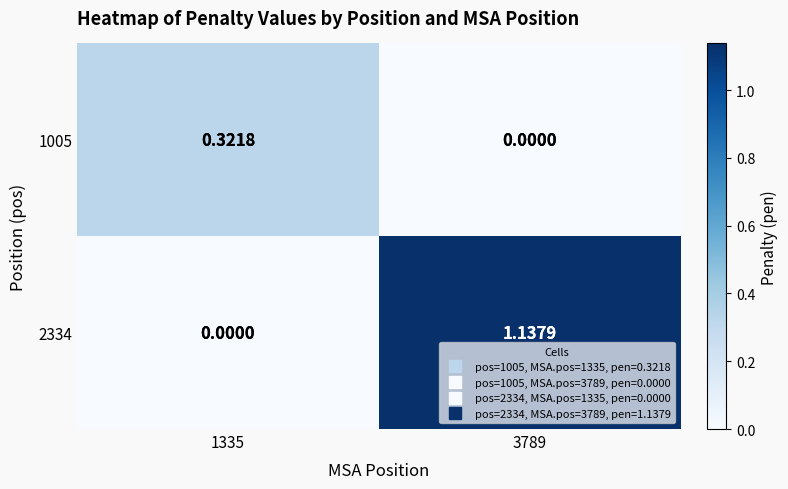

Which series has the largest total across all categories?

2334